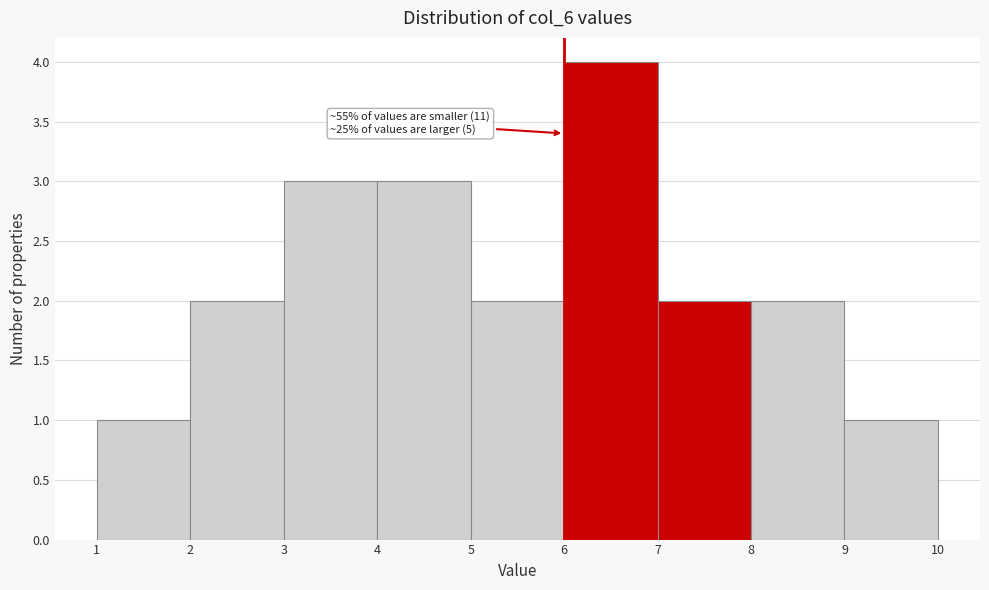

Over which range of the x-axis is the bar tallest?

6 to 7